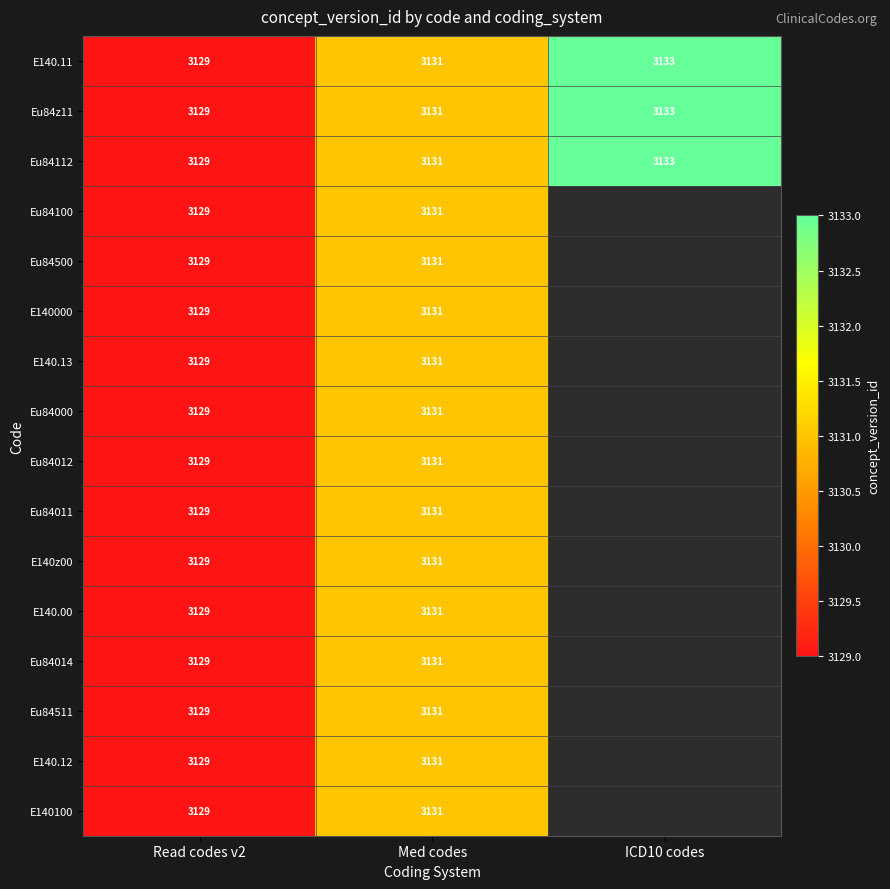

True or false: Eu84011 has a value of 3129 at Read codes v2.

True